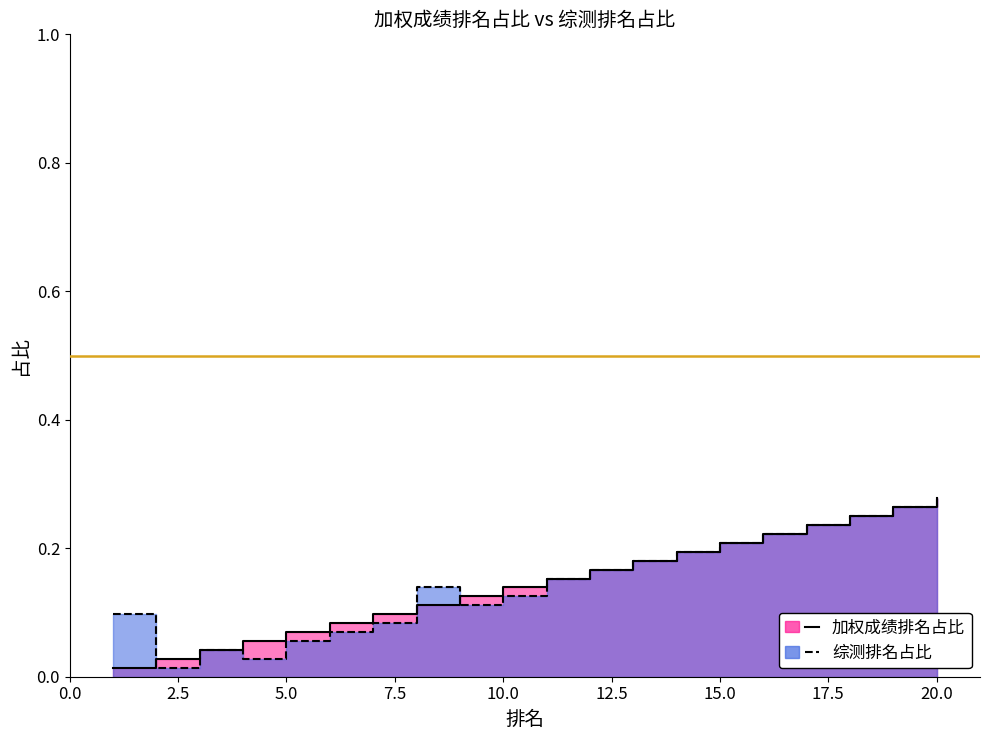

Which series has the largest total across all categories?

加权成绩排名占比